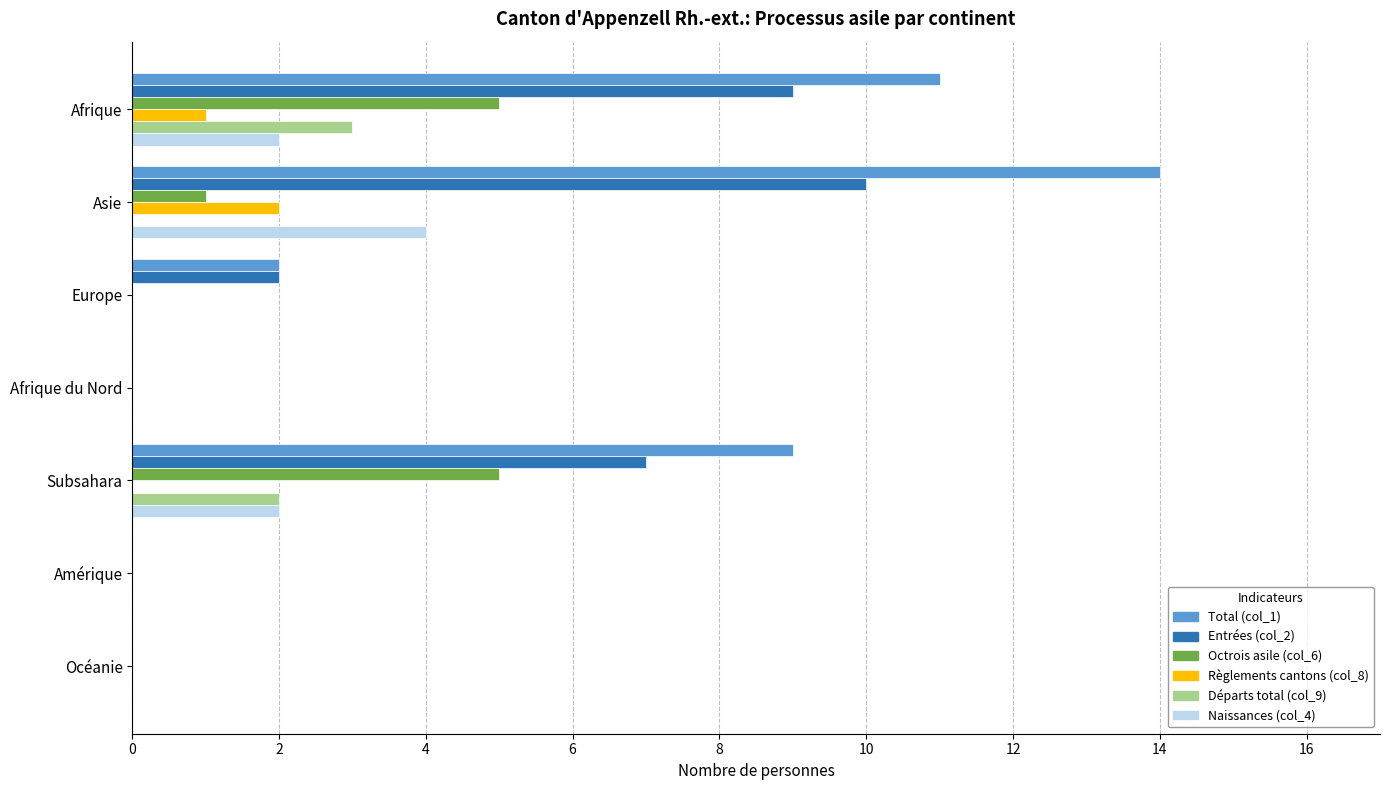

Which series changed the most between Afrique and Afrique du Nord?

Total (col_1)